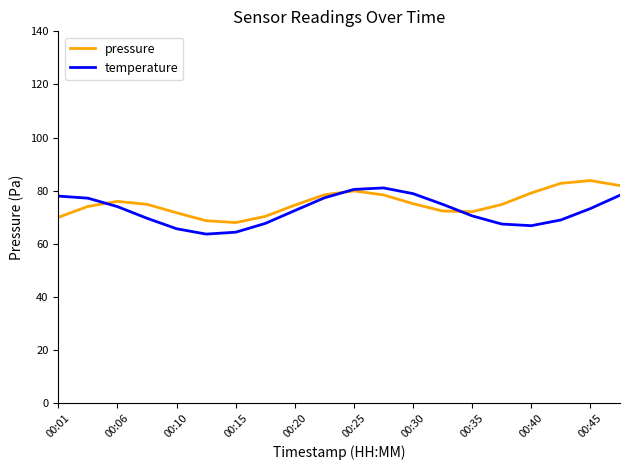

What is the lowest value of the pressure series?

68.0